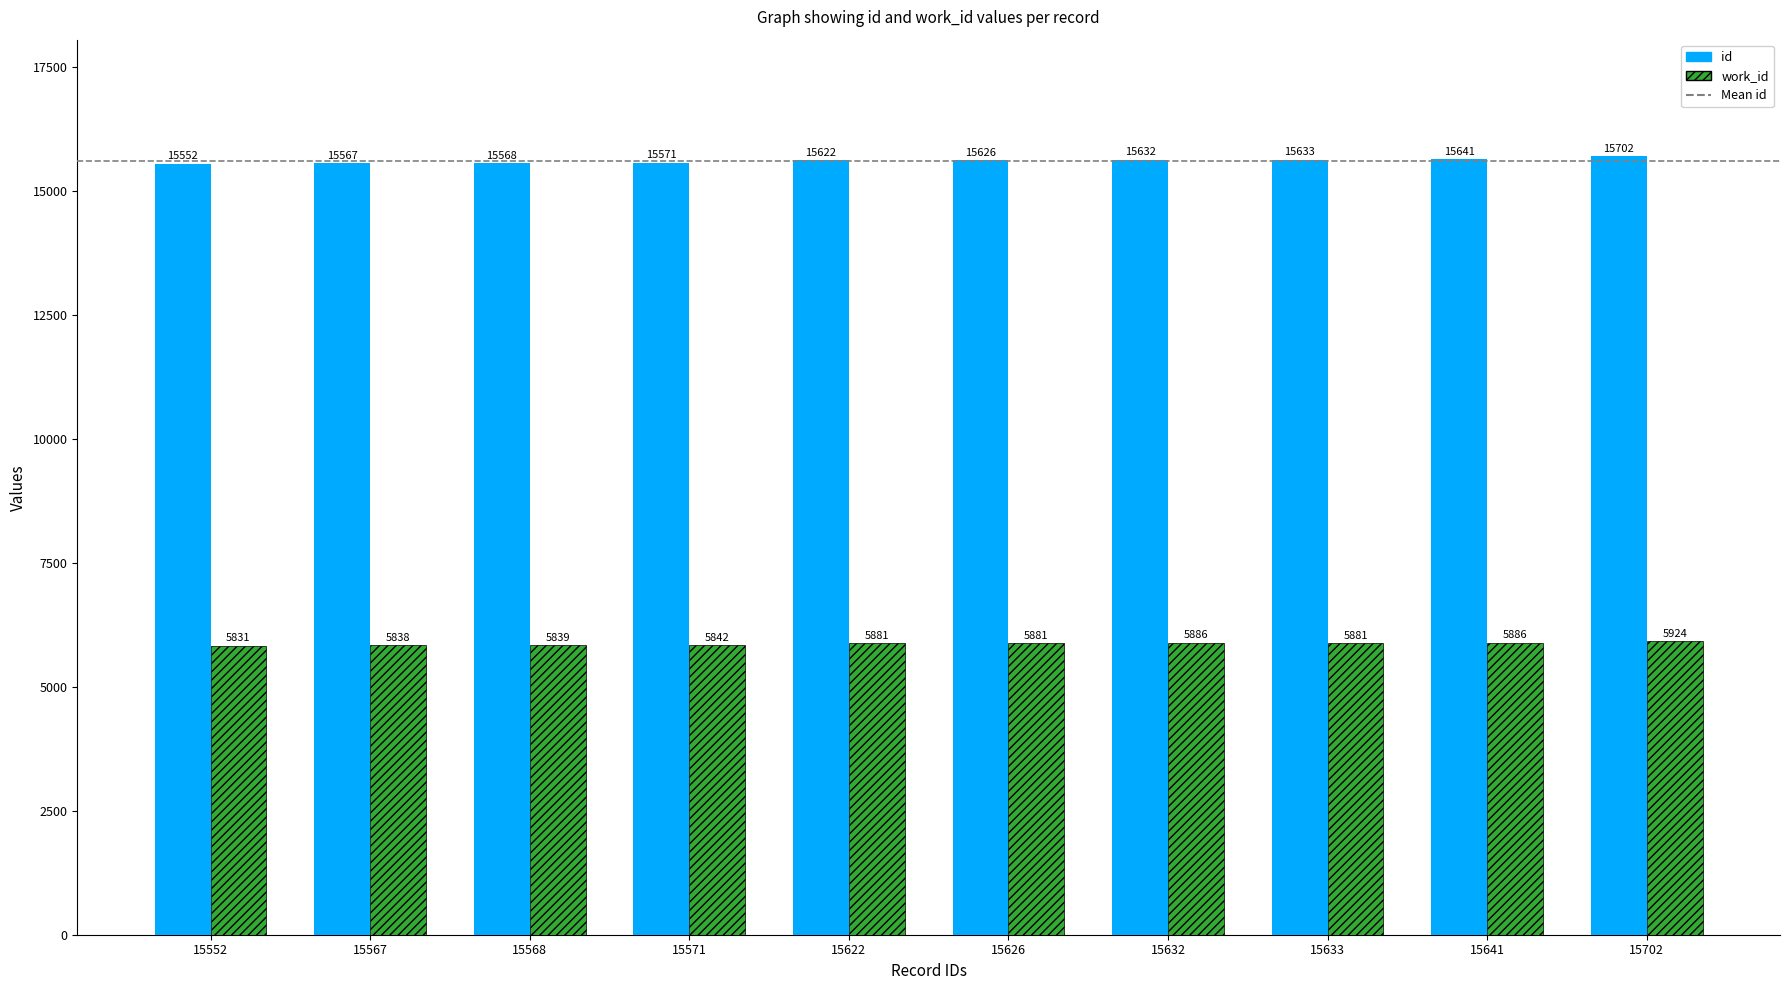

At how many categories does at least one series exceed 8661?

10